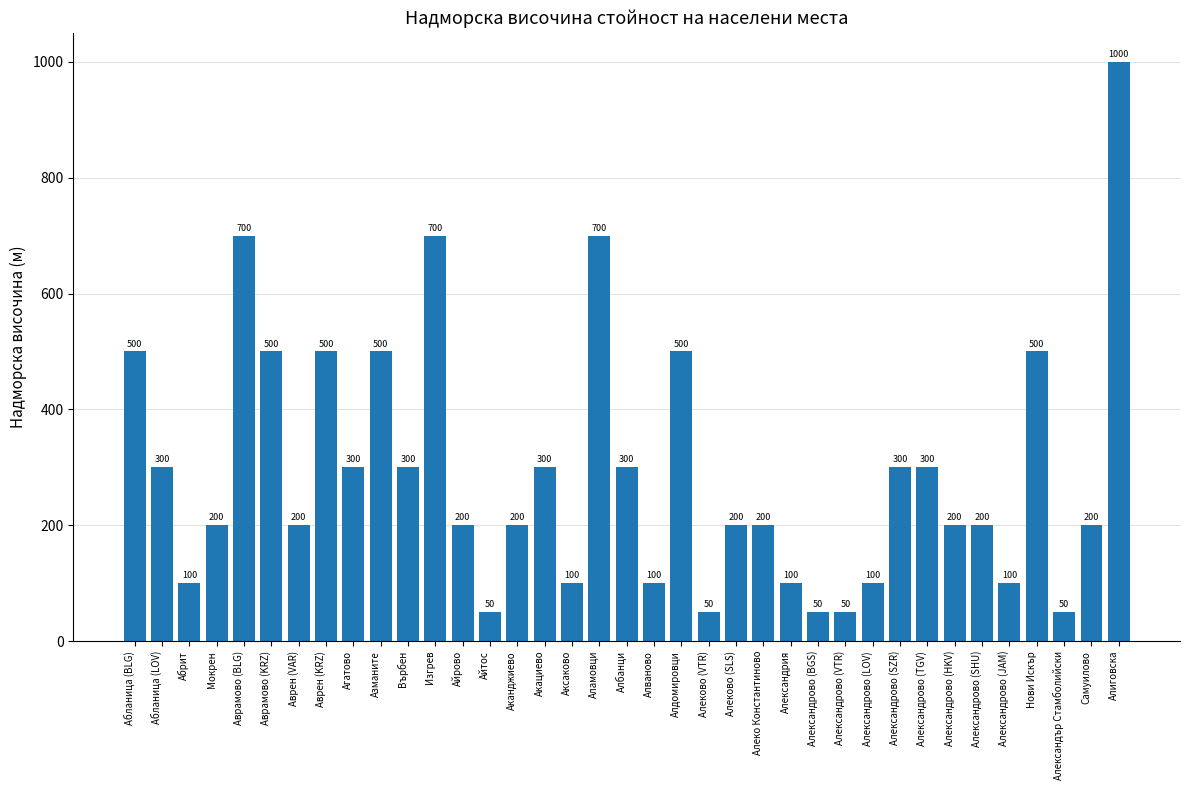

Reading right to left, extract all data points from this chart.

1000	200	50	500	100	200	200	300	300	100	50	50	100	200	200	50	500	100	300	700	100	300	200	50	200	700	300	500	300	500	200	500	700	200	100	300	500